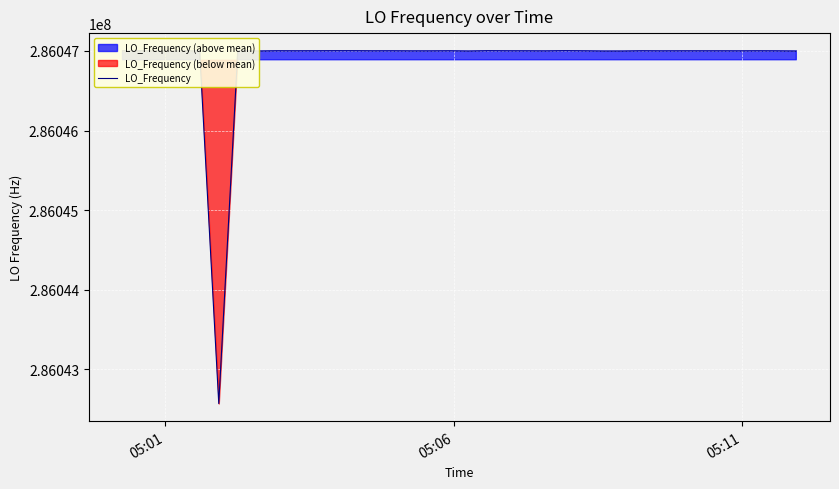

At which label does the data first exceed 286047000?

05:01